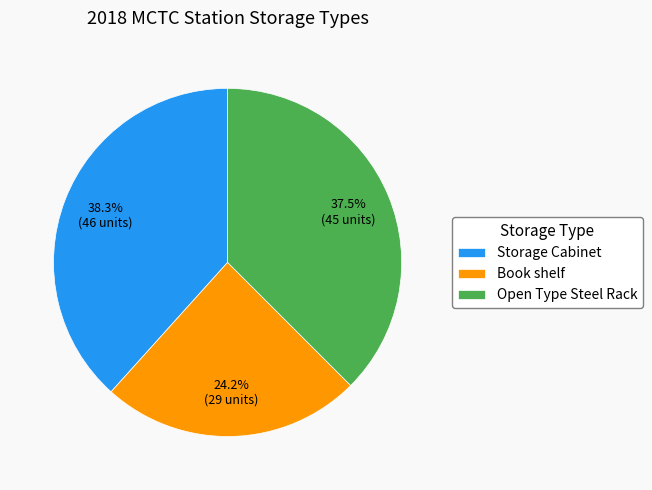

Is it true that Storage Cabinet is 51% of the pie?

False